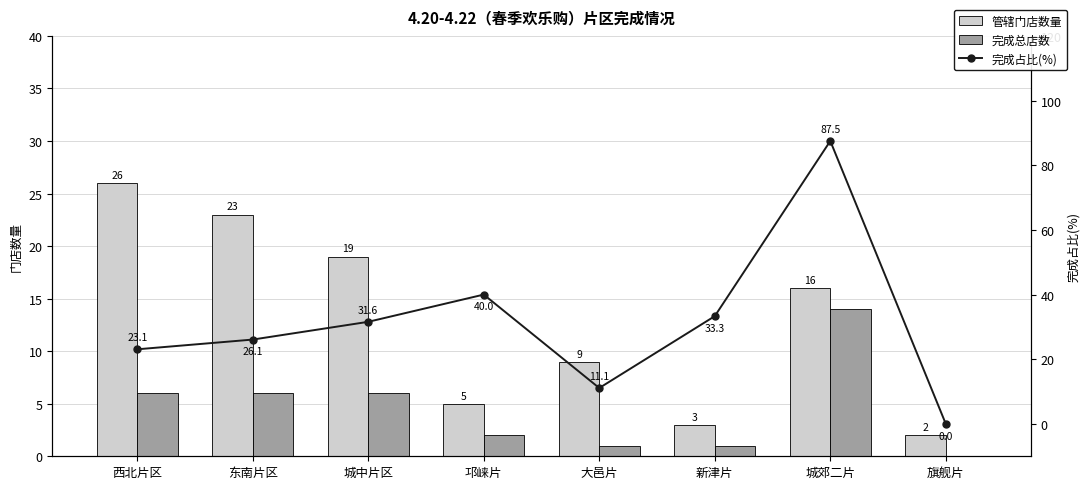

What is the average value of the 完成占比(%) series?

31.6